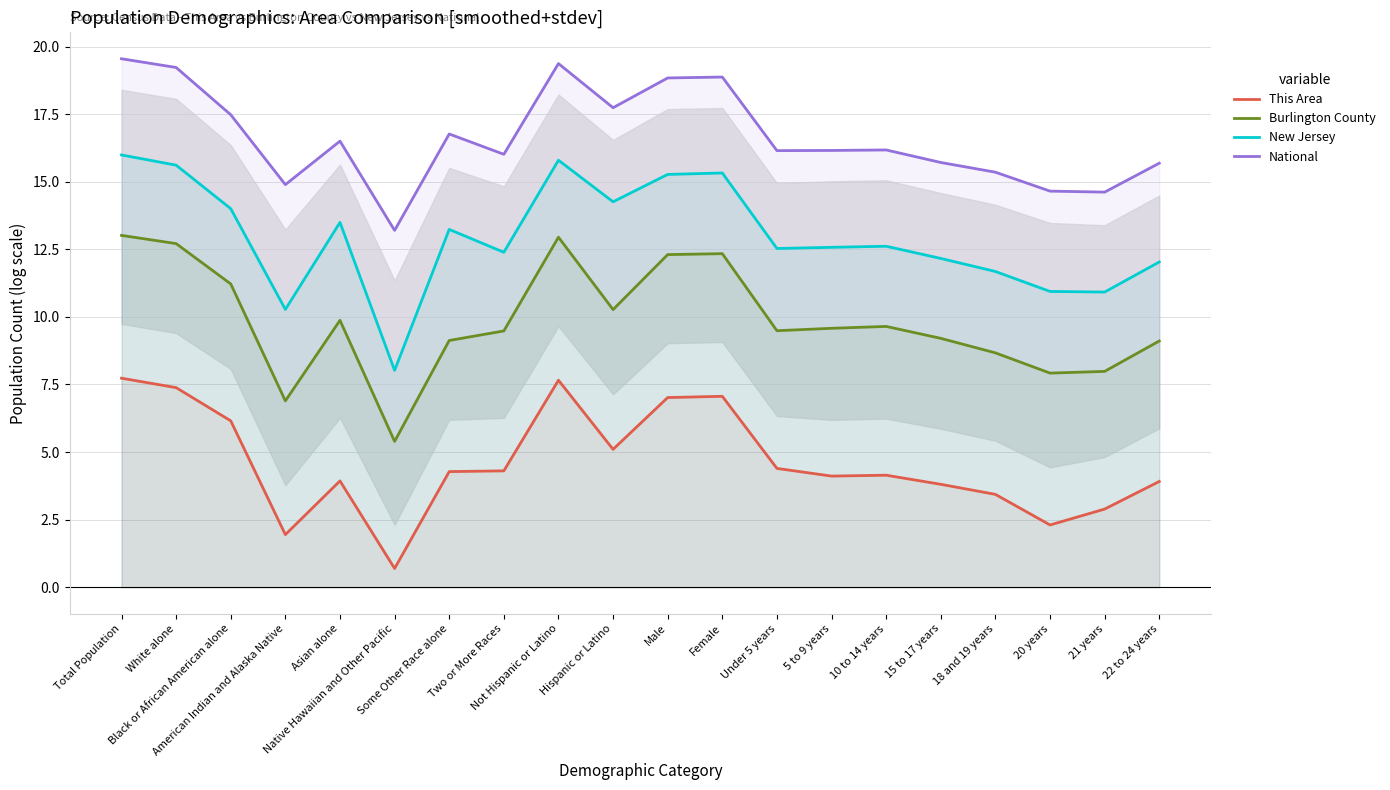

Reading right to left, extract all data points from this chart.

This Area: 3.9	2.9	2.3	3.4	3.8	4.1	4.1	4.4	7.1	7.0	5.1	7.7	4.3	4.3	0.7	3.9	1.9	6.2	7.4	7.7
Burlington County: 9.1	8.0	7.9	8.7	9.2	9.6	9.6	9.5	12.3	12.3	10.3	12.9	9.5	9.1	5.4	9.9	6.9	11.2	12.7	13.0
New Jersey: 12.0	10.9	10.9	11.7	12.2	12.6	12.6	12.5	15.3	15.3	14.3	15.8	12.4	13.2	8.0	13.5	10.3	14.0	15.6	16.0
National: 15.7	14.6	14.7	15.4	15.7	16.2	16.2	16.1	18.9	18.8	17.7	19.4	16.0	16.8	13.2	16.5	14.9	17.5	19.2	19.5